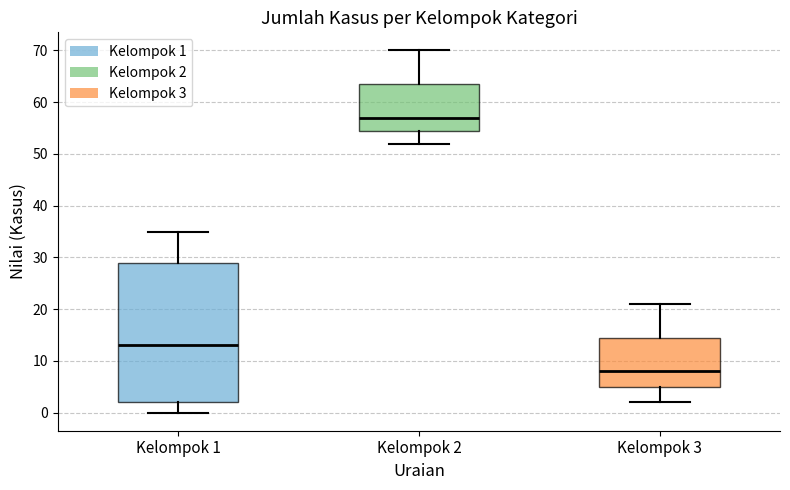

Which box's median line is the highest?

Kelompok 2